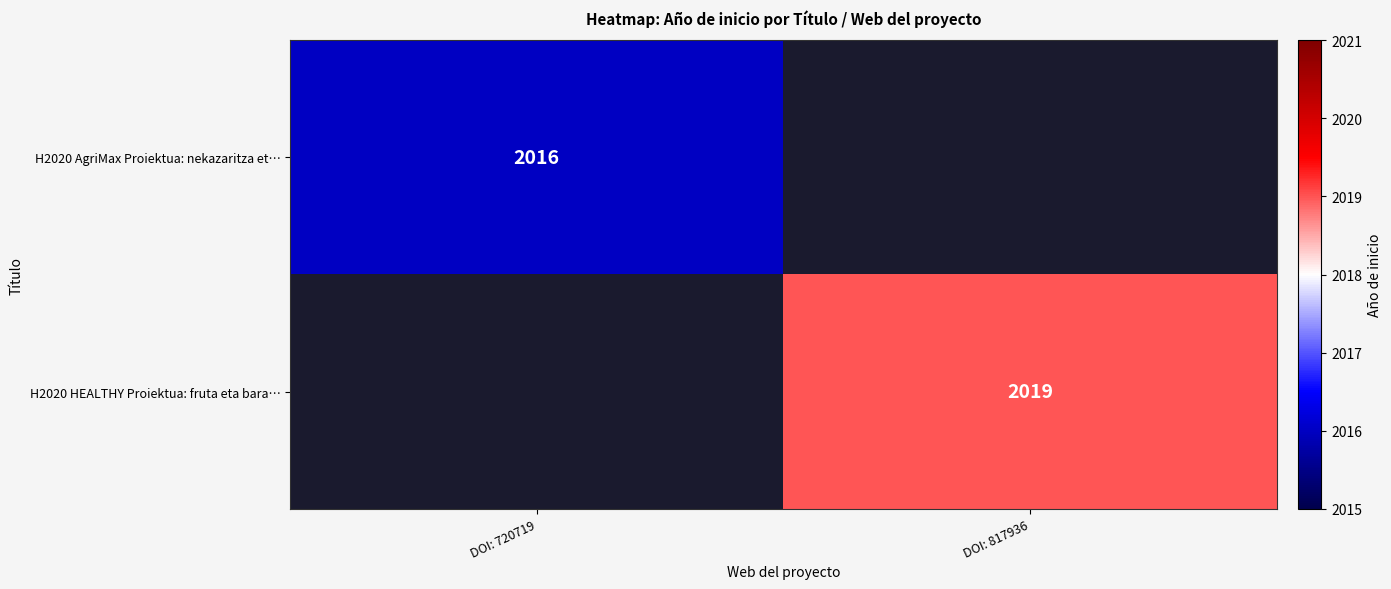

The value of H2020 AgriMax Proiektua: nekazaritza et… at DOI: 720719 is 2782.5. True or false?

False